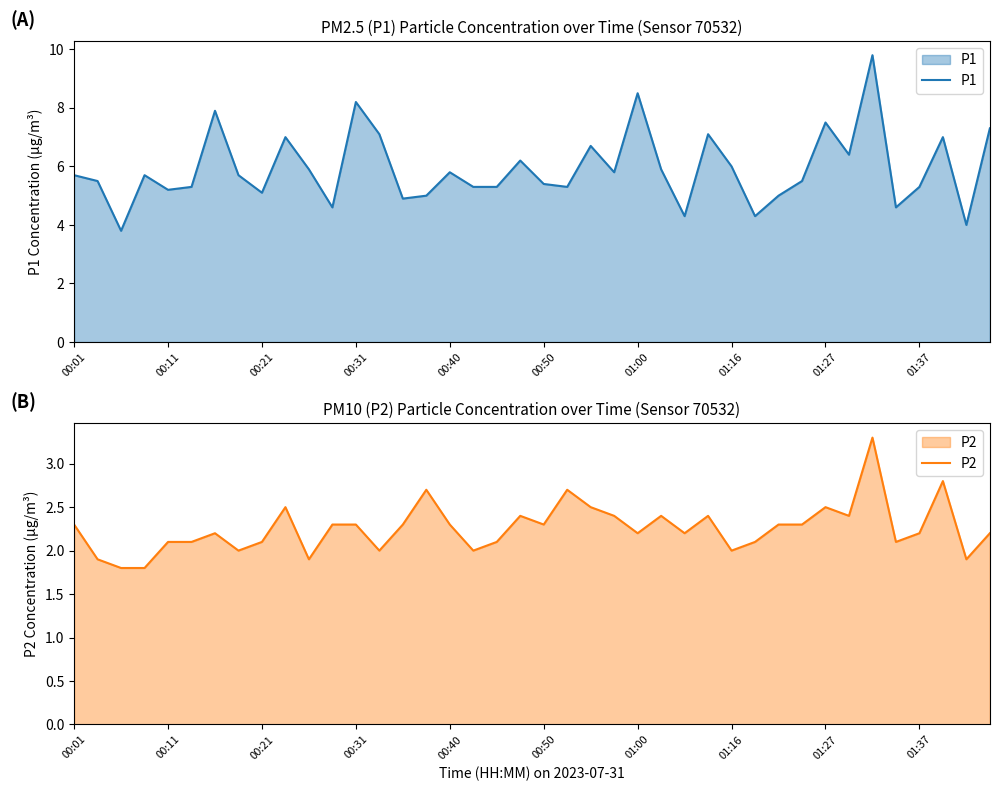

Rank the series at 29 from highest to lowest value.

P1, P2